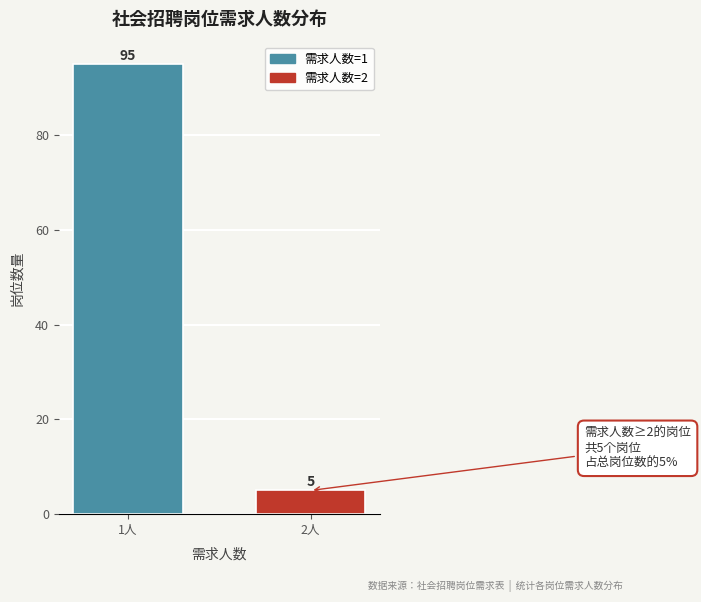

Reading right to left, list all the values displayed in this chart.

2人=5	1人=95